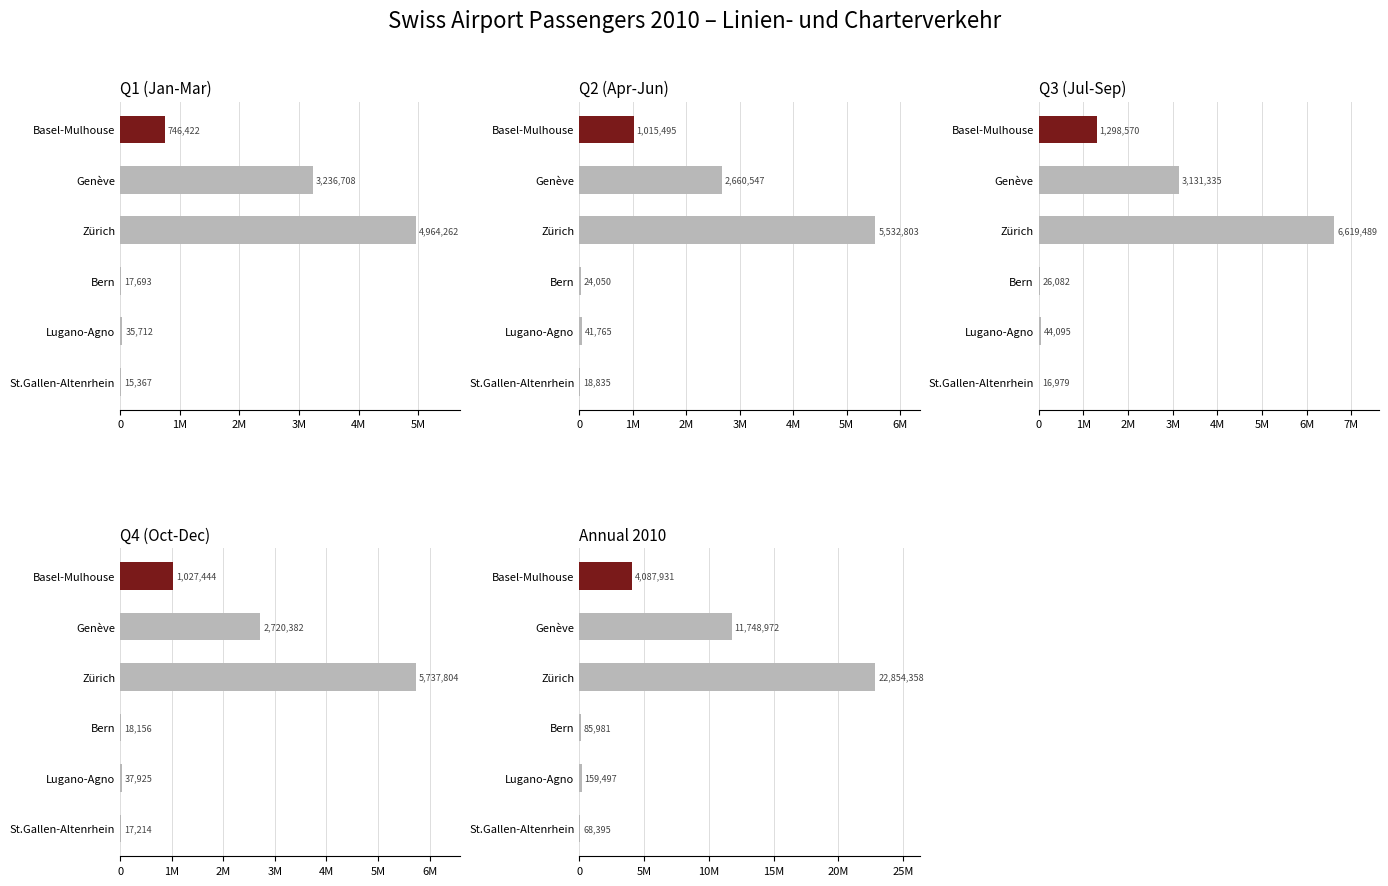

How many groups of bars are there?

6